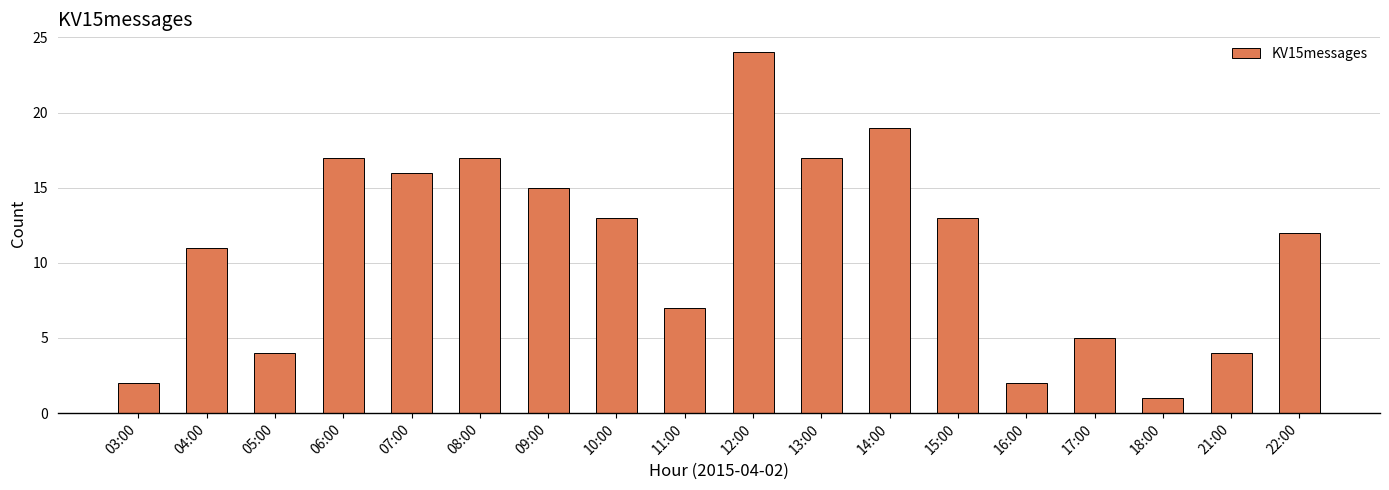

What position from the left is 05:00?

3